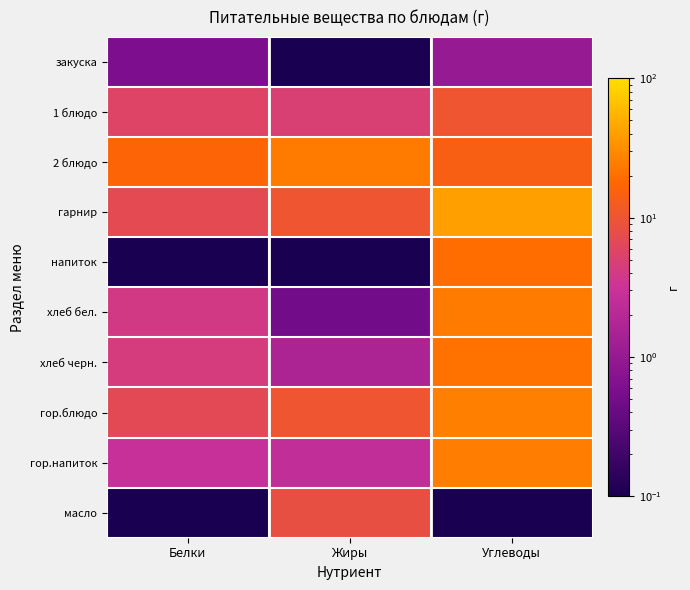

At which category is the sum across all series the highest?

Углеводы